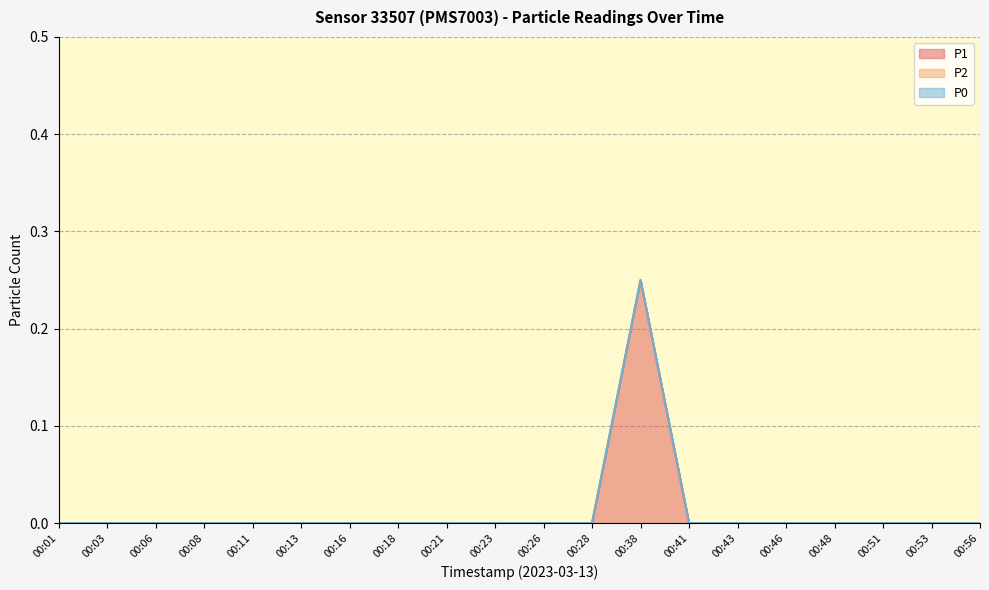

What is the greatest value displayed?

0.2